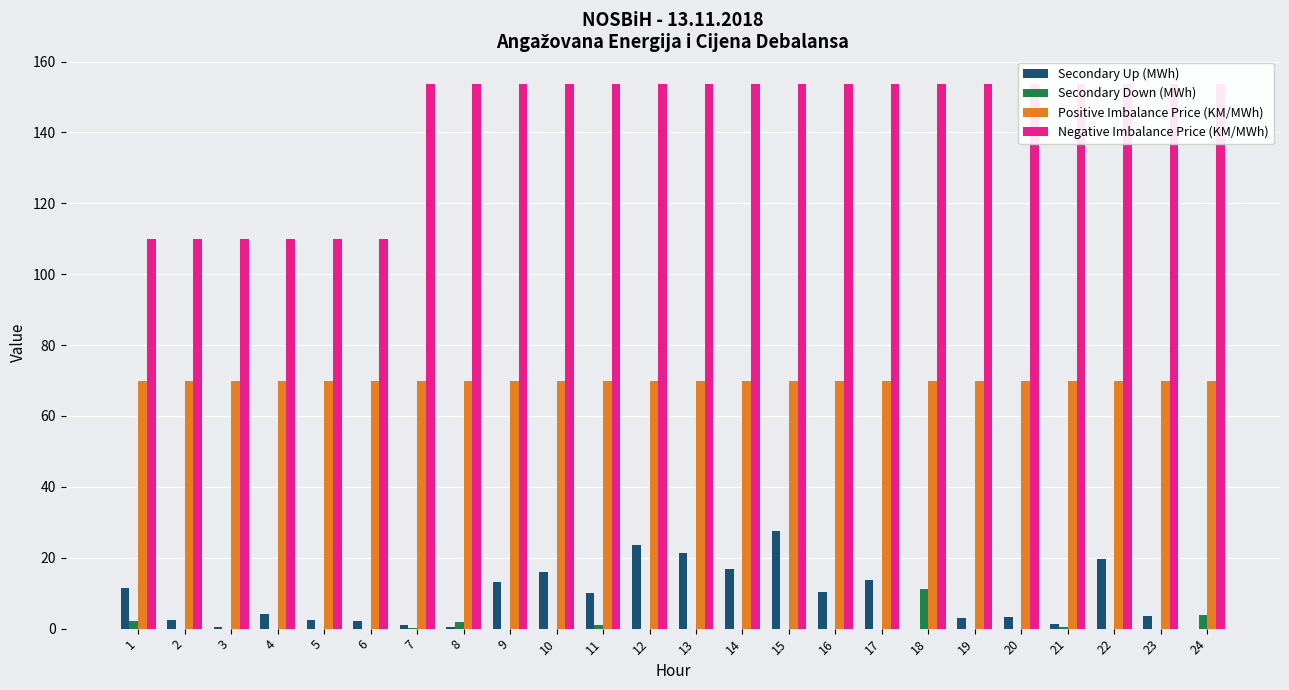

What is the sum of all Positive Imbalance Price (KM/MWh) values?

1680.0